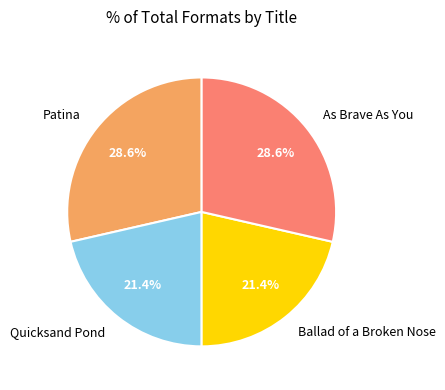

What percentage is the Patina slice, to the nearest percent?

29%